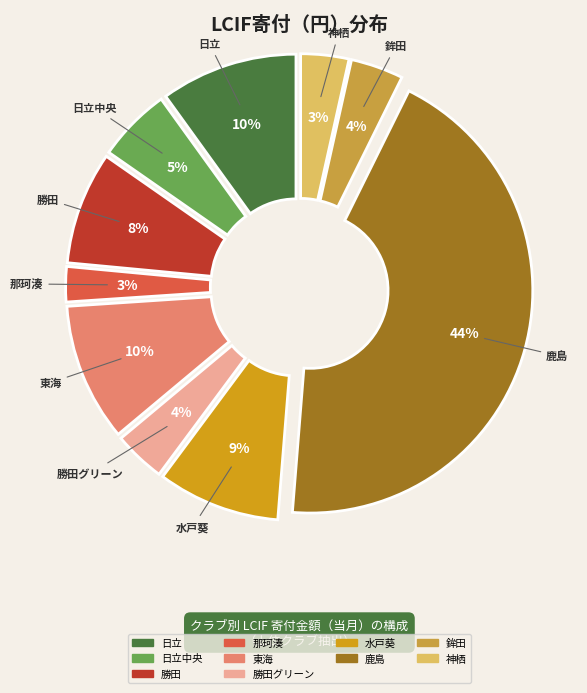

To the nearest percent, what portion does 那珂湊 represent?

3%